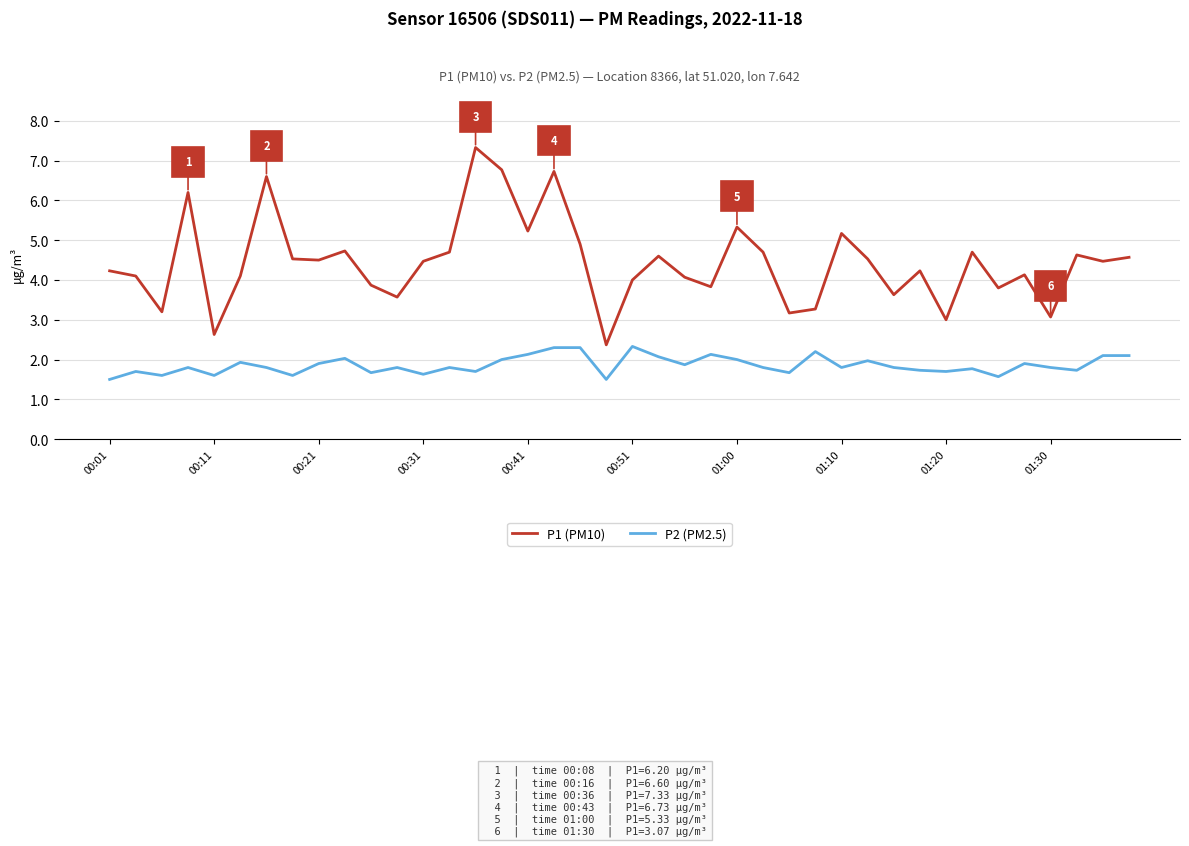

Is this an area chart (filled region under the line)?

No